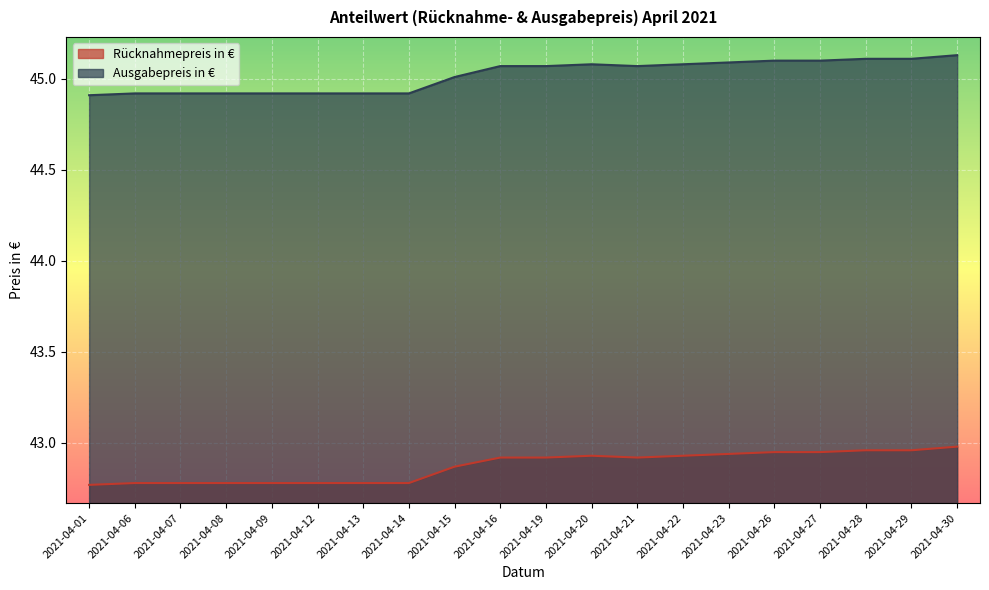

List the series in order of their overall mean, highest first.

Ausgabepreis in €, Rücknahmepreis in €